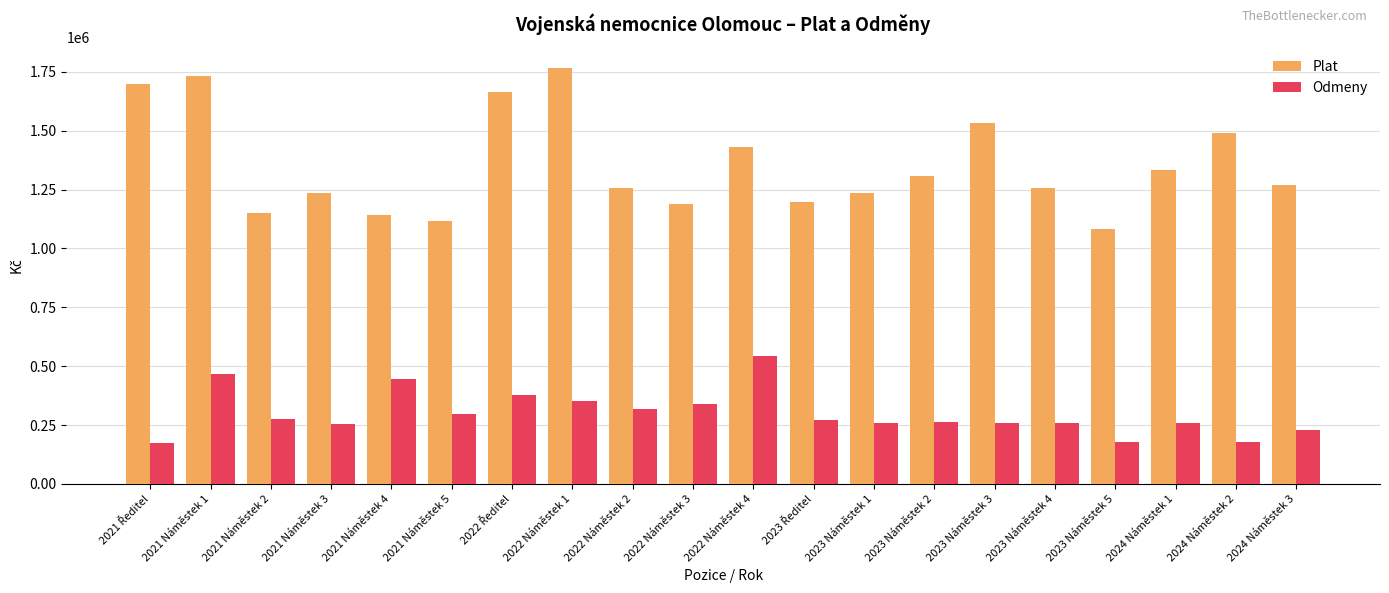

Between 2022 Náměstek 4 and 2023 Náměstek 2, which series saw the biggest shift?

Odmeny